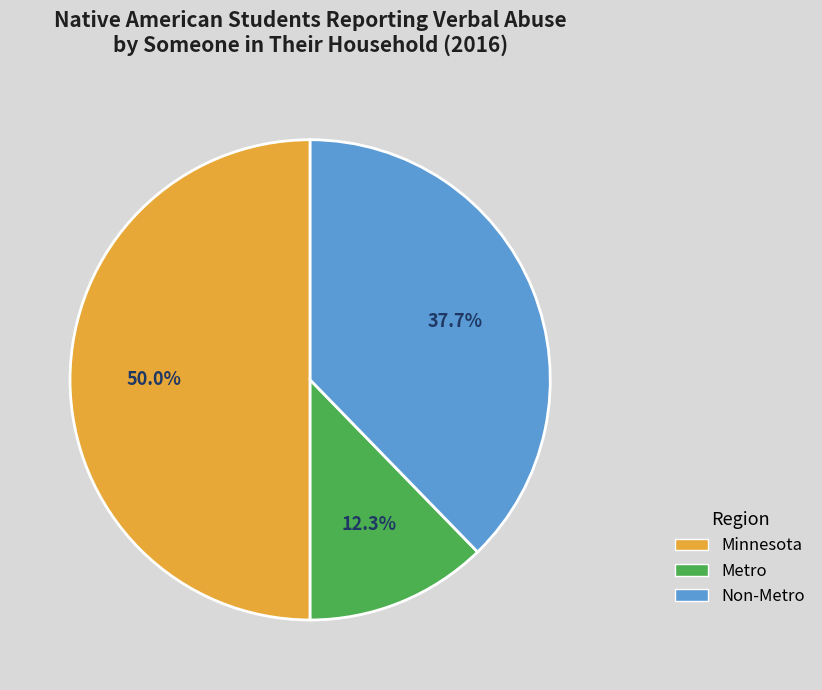

Is it true that Non-Metro is 38% of the pie?

True